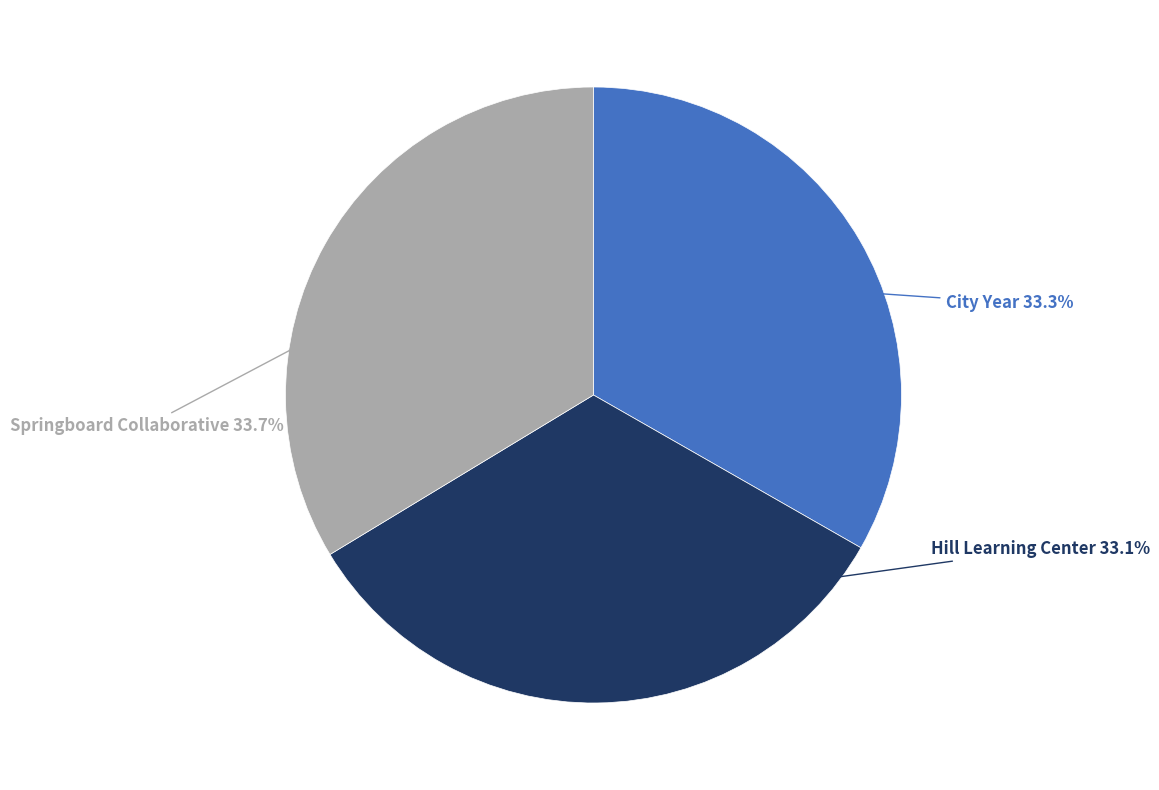

Combined, do Springboard Collaborative and City Year account for over 50%?

Yes